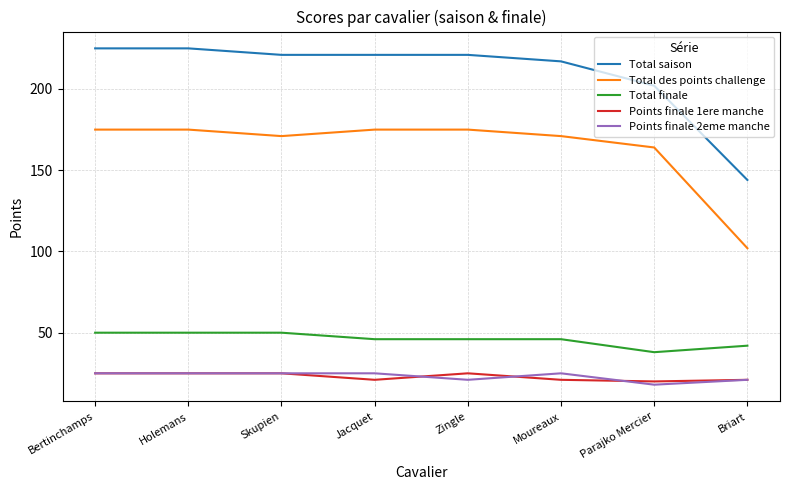

What is the sum of the Total finale values at Moureaux and Jacquet?

92